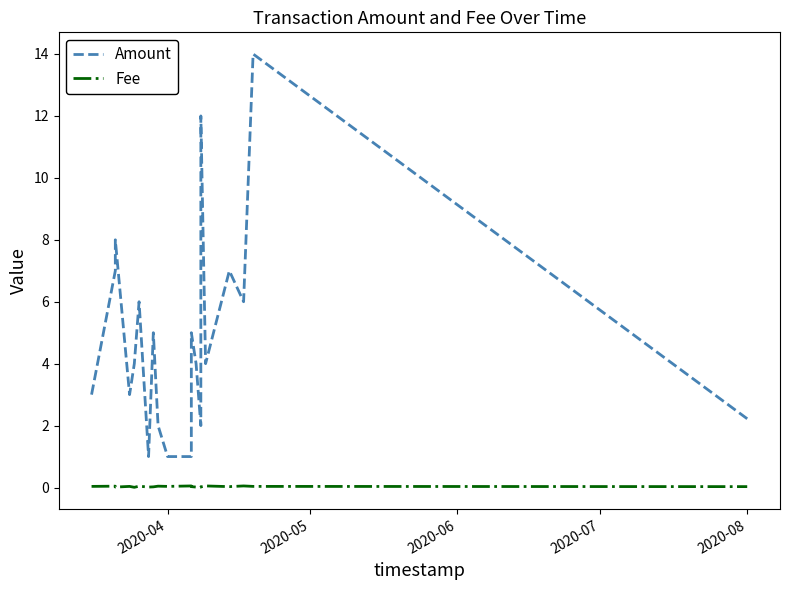

True or false: Fee has more than 0 points higher than both neighbors.

True